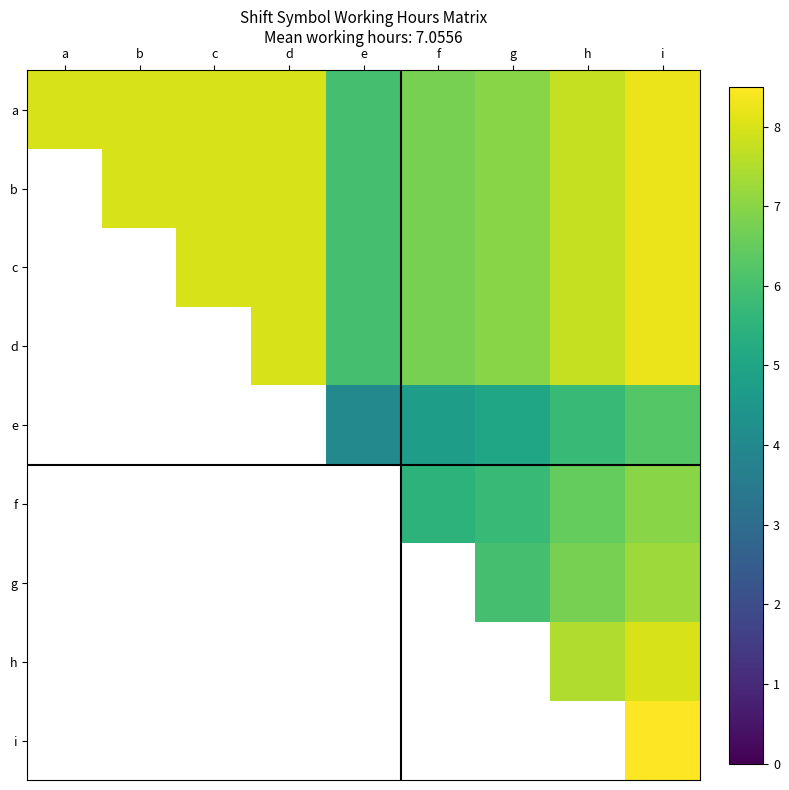

Is it true that f equals 1.7 at g?

False